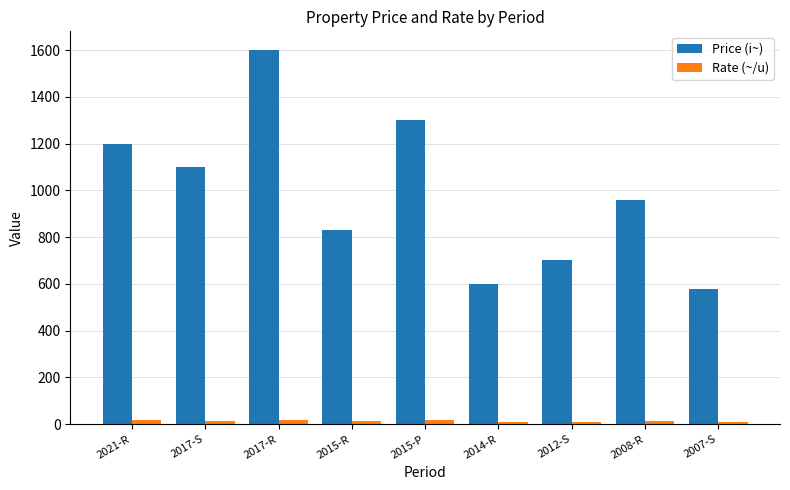

Is it true that Price (i~) equals 1600.0 at 2017-R?

True